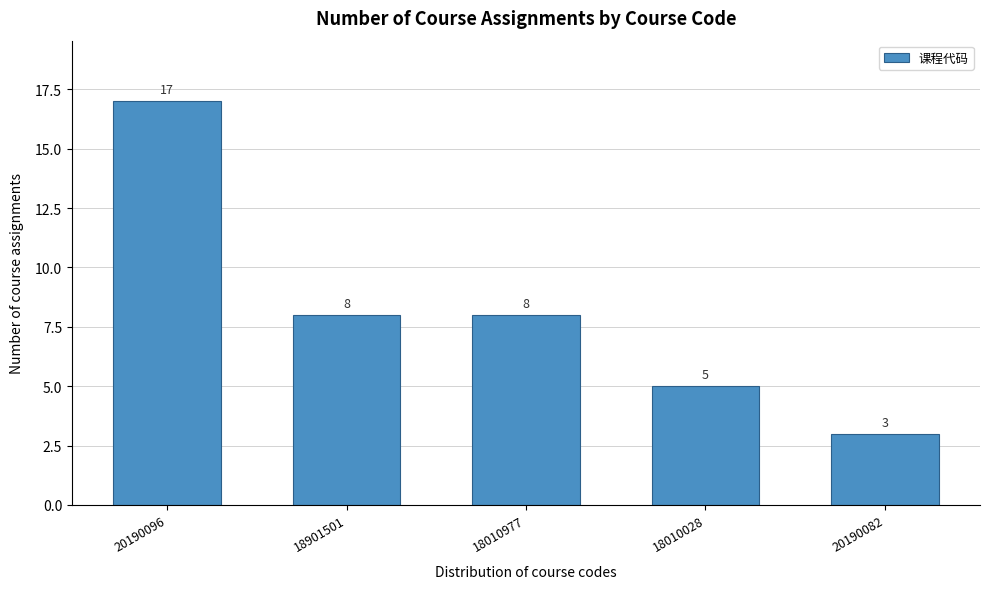

Reading left to right, what are all the values shown in this chart?

17	8	8	5	3